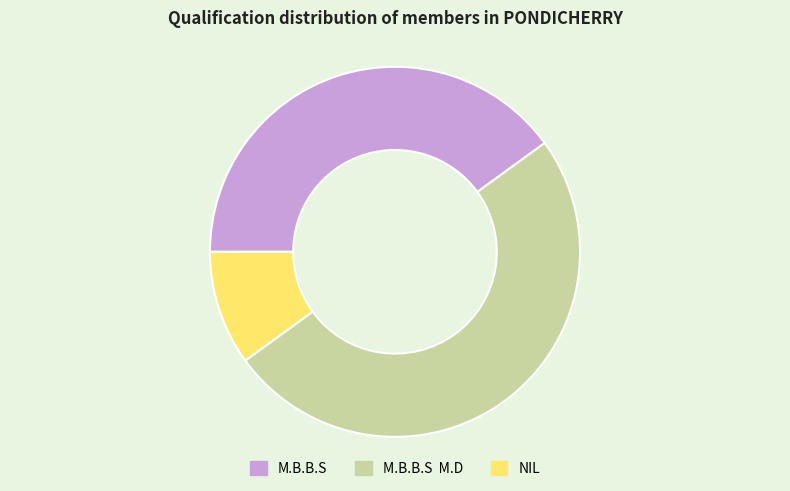

Rank the categories by value from lowest to highest.

NIL, M.B.B.S, M.B.B.S M.D